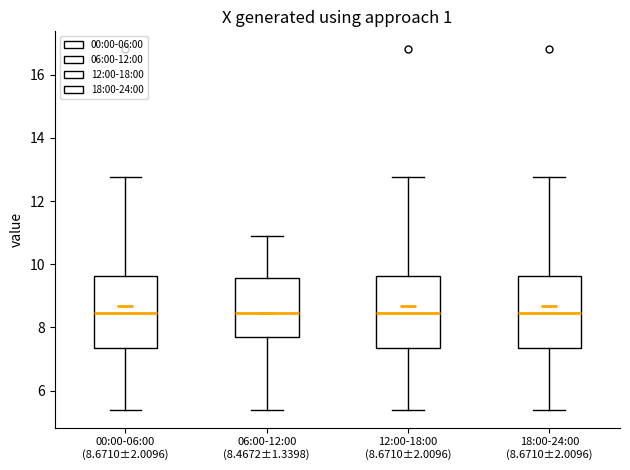

Reading left to right, transcribe this box plot: for each box, give where its median line is, the range the box spans, and where its two whiskers end, as read against the y-axis. The values are not printed on the chart, so give them approximately, as read against the axis.

00:00-06:00 (8.6710±2.0096): median 8.4, box 7.4 to 9.6, whiskers 5.4 to 12.8
06:00-12:00 (8.4672±1.3398): median 8.4, box 7.6 to 9.6, whiskers 5.4 to 11.0
12:00-18:00 (8.6710±2.0096): median 8.4, box 7.4 to 9.6, whiskers 5.4 to 12.8
18:00-24:00 (8.6710±2.0096): median 8.4, box 7.4 to 9.6, whiskers 5.4 to 12.8